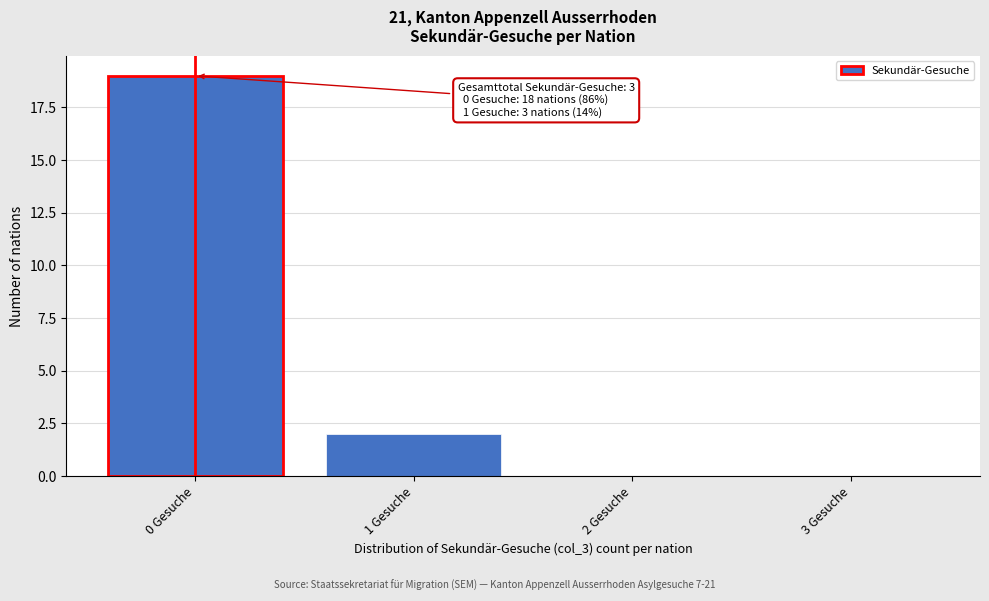

Reading left to right, list all the values displayed in this chart.

0 Gesuche=19	1 Gesuche=2	2 Gesuche=0	3 Gesuche=0